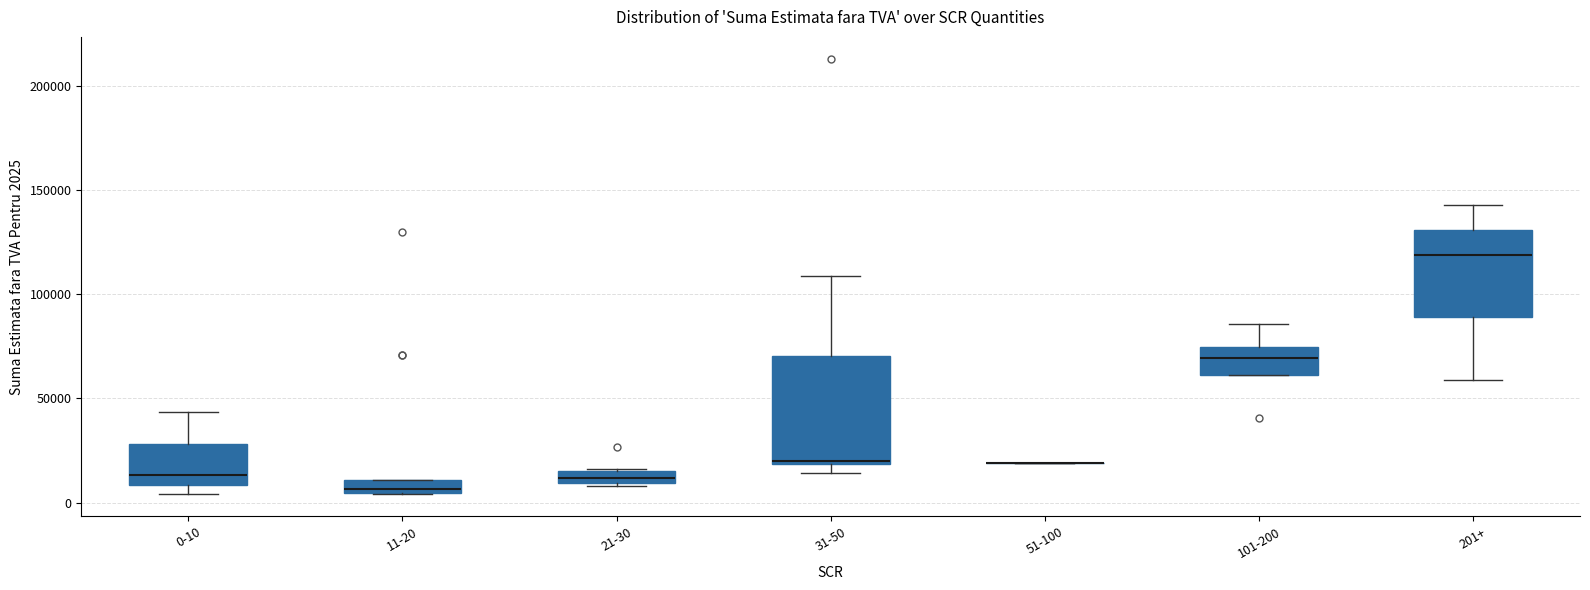

Where does the upper whisker of the box for 31-50 end on the y-axis? The values are not printed on the chart, so give them approximately, as read against the axis.

110000